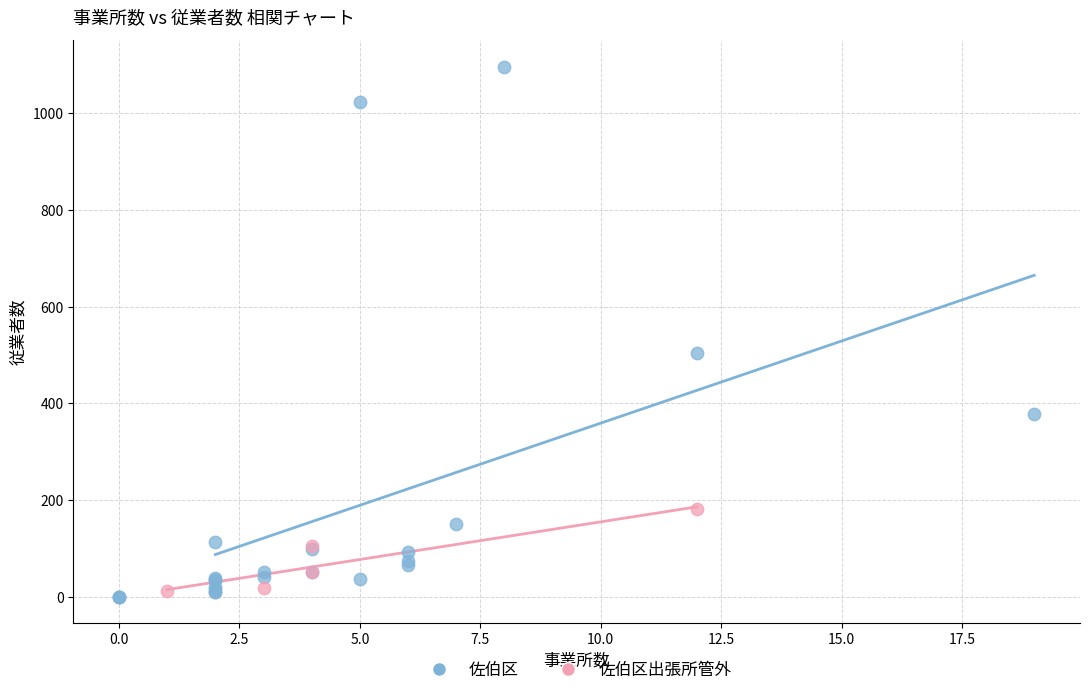

Which series contains the highest Y value?

佐伯区